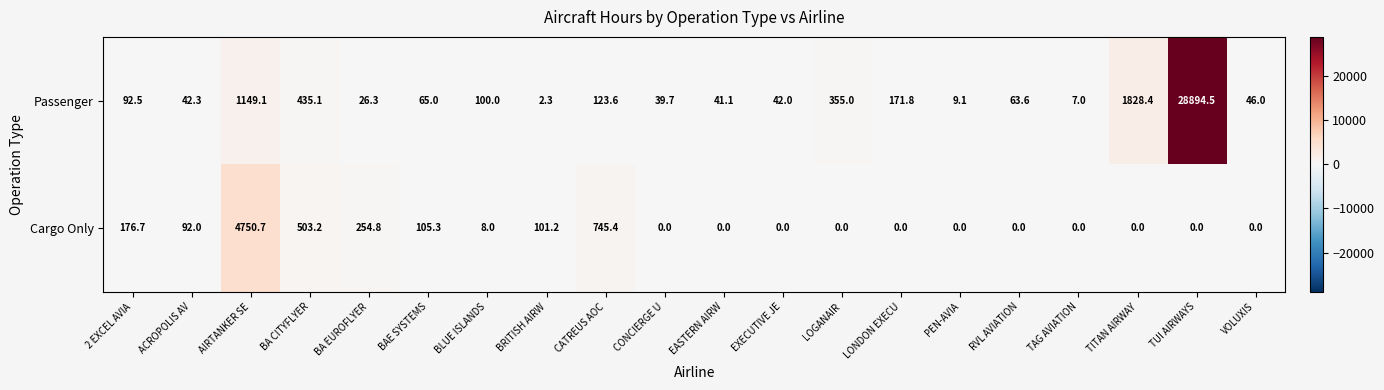

Between AIRTANKER SE and EASTERN AIRW, which series saw the biggest shift?

Cargo Only